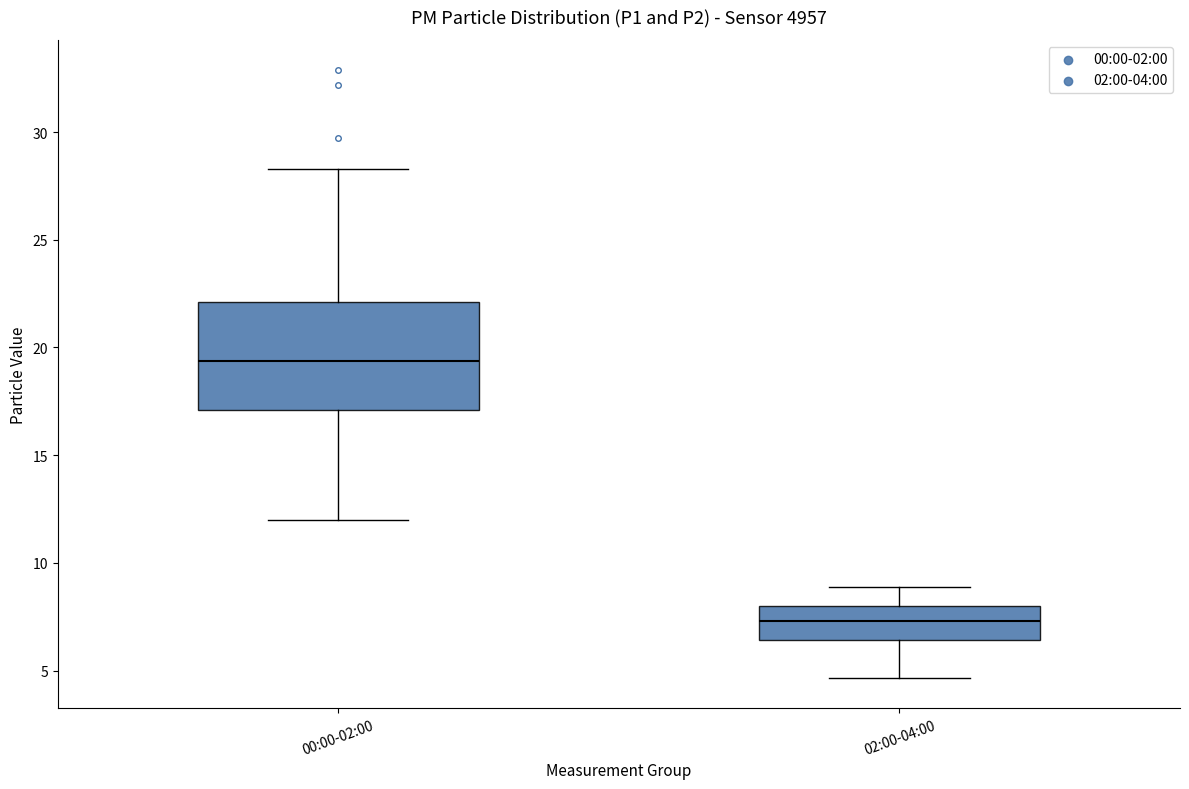

Reading left to right, read every box against the y-axis: the position of its median line, the range the box covers, and the ends of its whiskers. The values are not printed on the chart, so give them approximately, as read against the axis.

00:00-02:00: median 19.5, box 17.0 to 22.0, whiskers 12.0 to 28.5
02:00-04:00: median 7.5, box 6.5 to 8.0, whiskers 4.5 to 9.0